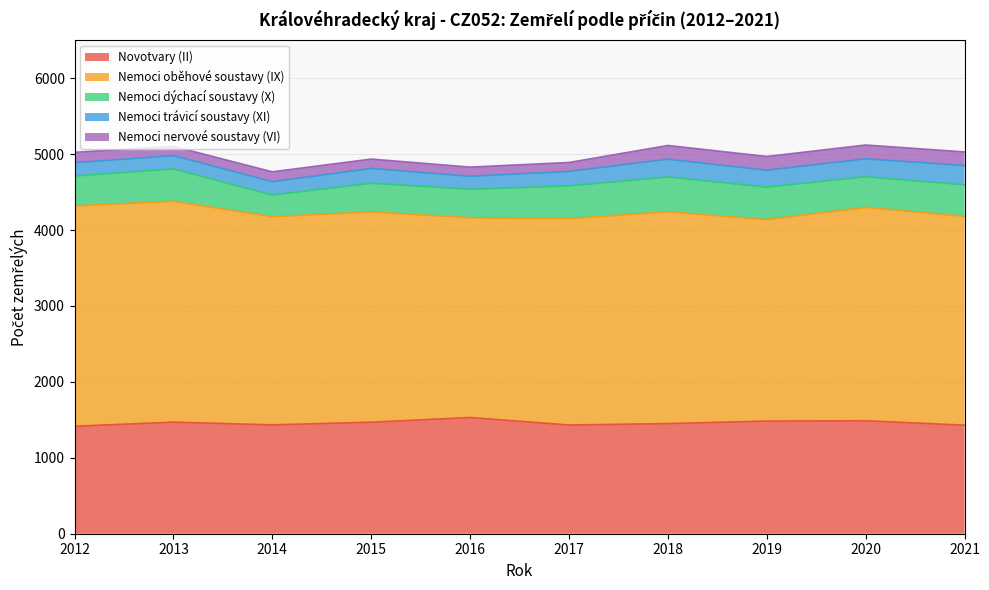

Reading left to right, list all the values displayed in this chart.

Novotvary (II): 1416	1470	1434	1469	1531	1432	1451	1484	1488	1430
Nemoci oběhové soustavy (IX): 2903	2909	2742	2770	2632	2718	2790	2654	2811	2751
Nemoci dýchací soustavy (X): 392	426	285	377	374	431	457	427	403	415
Nemoci trávicí soustavy (XI): 176	176	175	195	171	191	235	223	236	254
Nemoci nervové soustavy (VI): 137	121	131	124	121	118	181	181	182	179